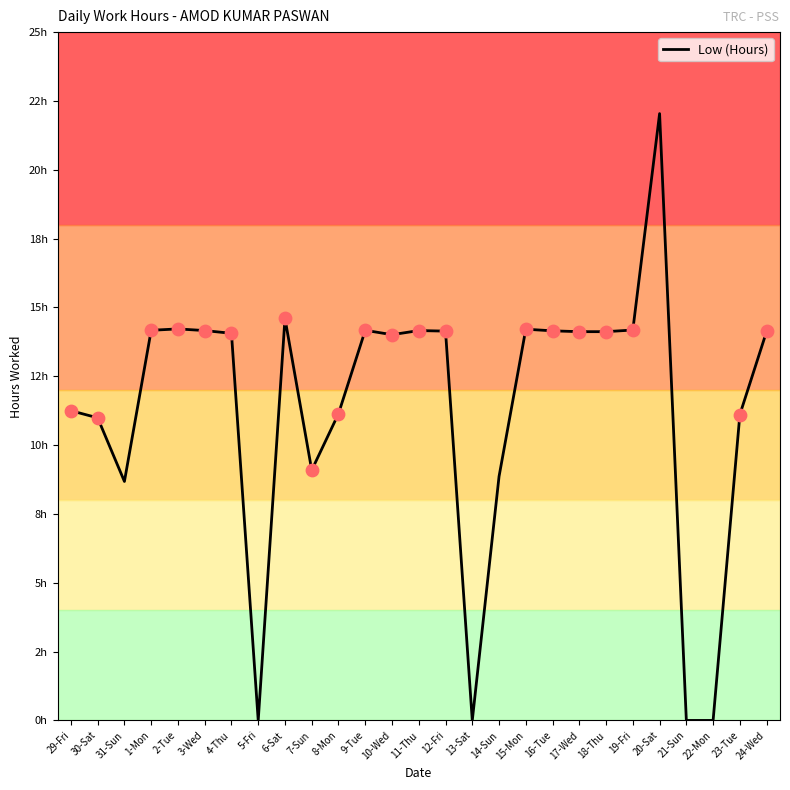

What is the change in value from 6-Sat to 16-Tue?

-0.4